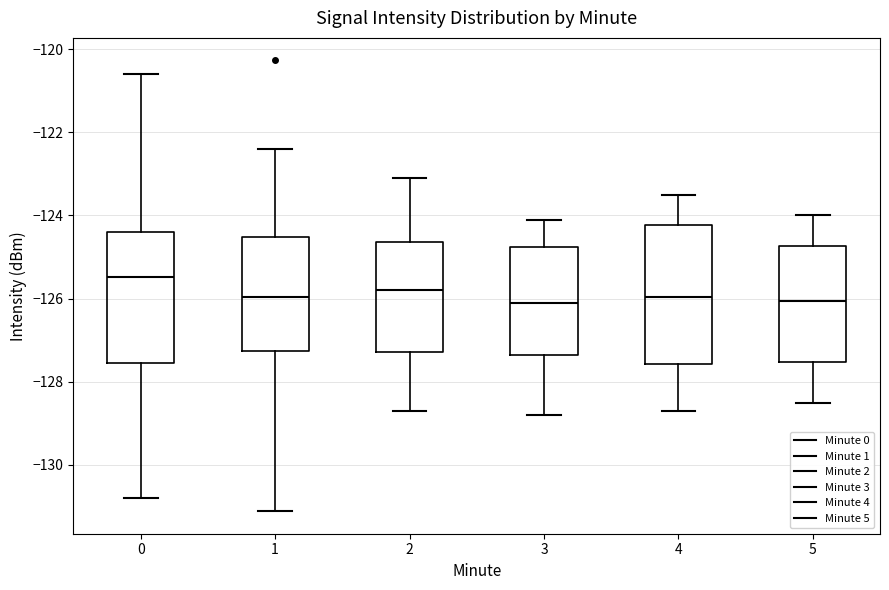

Reading left to right, transcribe this box plot: for each box, give where its median line is, the range the box spans, and where its two whiskers end, as read against the y-axis. The values are not printed on the chart, so give them approximately, as read against the axis.

0: median -125.4, box -127.6 to -124.4, whiskers -130.8 to -120.6
1: median -126.0, box -127.2 to -124.6, whiskers -131.2 to -122.4
2: median -125.8, box -127.2 to -124.6, whiskers -128.6 to -123.0
3: median -126.0, box -127.4 to -124.8, whiskers -128.8 to -124.0
4: median -126.0, box -127.6 to -124.2, whiskers -128.6 to -123.4
5: median -126.0, box -127.6 to -124.8, whiskers -128.4 to -124.0